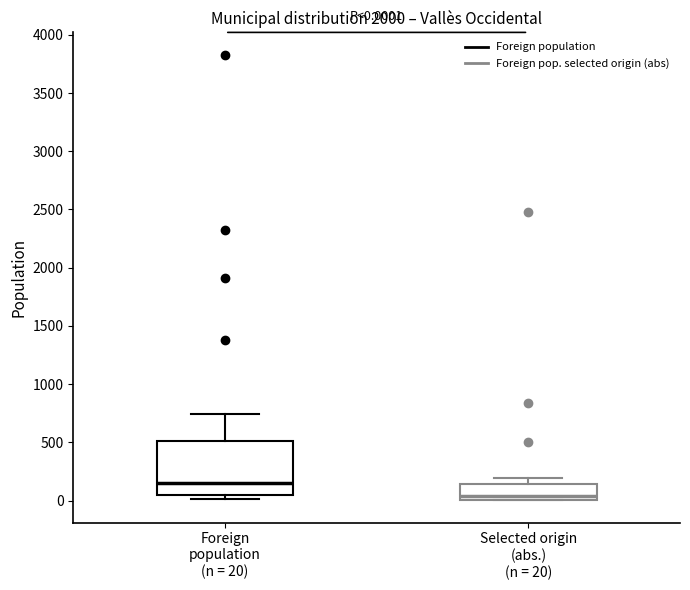

Which box is the tallest, from its lower edge to its upper edge?

Foreign population (n = 20)